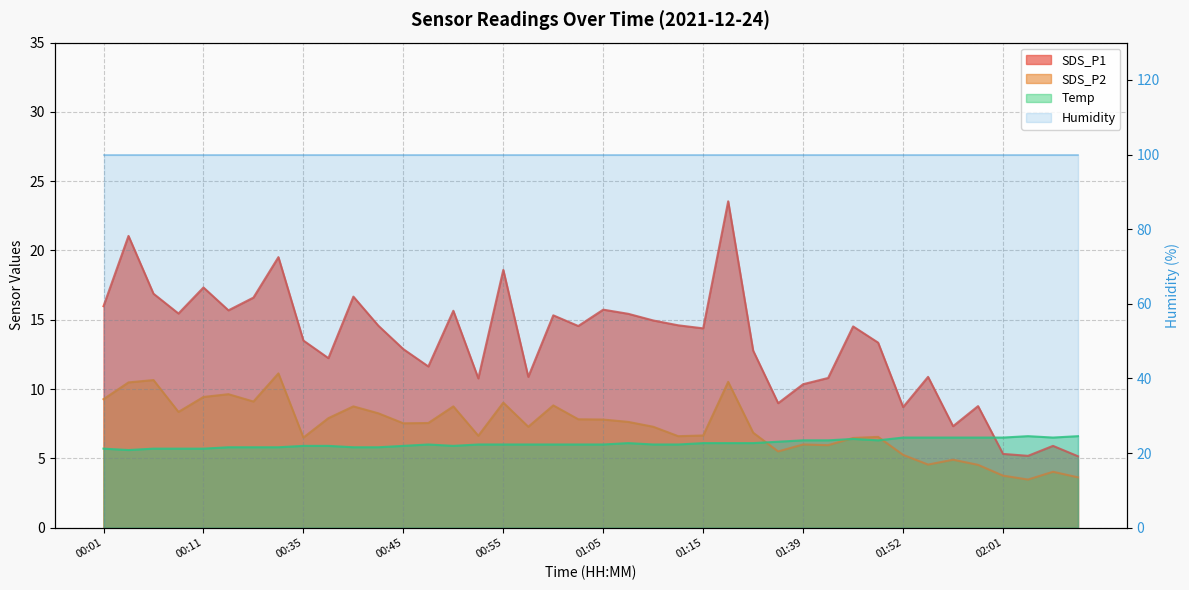

Between 00:04 and 01:52, which series saw the biggest shift?

SDS_P1